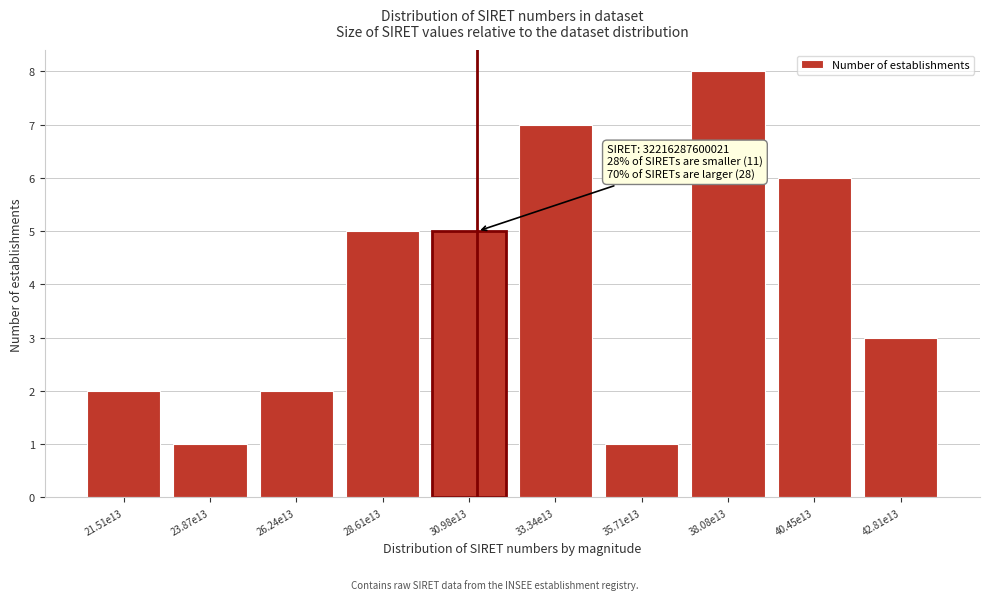

Reading left to right, transcribe all the data shown in this chart.

21.51e13=2	23.87e13=1	26.24e13=2	28.61e13=5	30.98e13=5	33.34e13=7	35.71e13=1	38.08e13=8	40.45e13=6	42.81e13=3